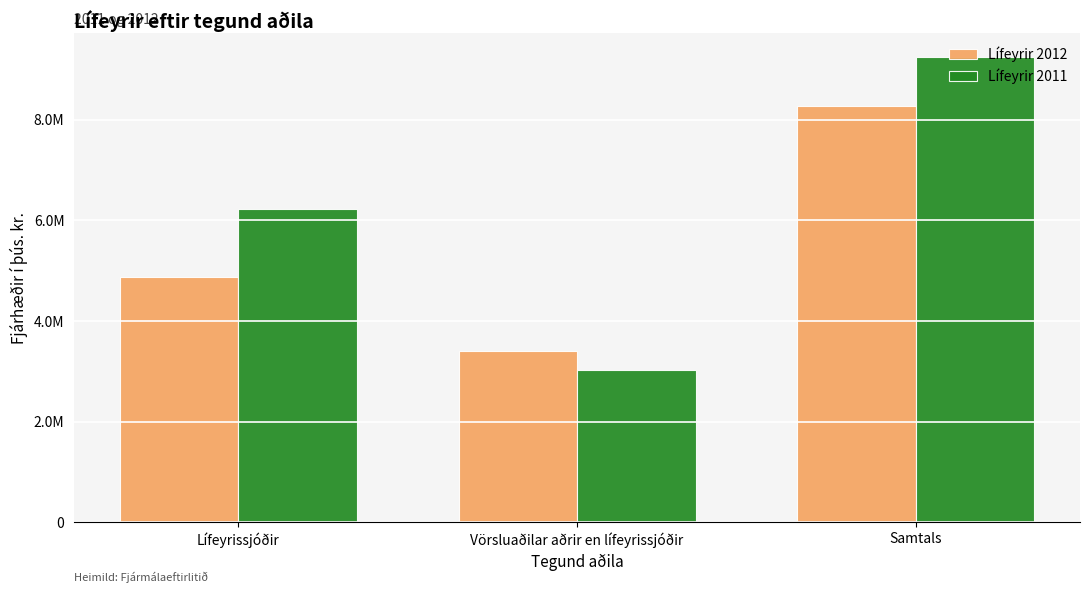

What are all the series names shown in the legend?

Lífeyrir 2012, Lífeyrir 2011